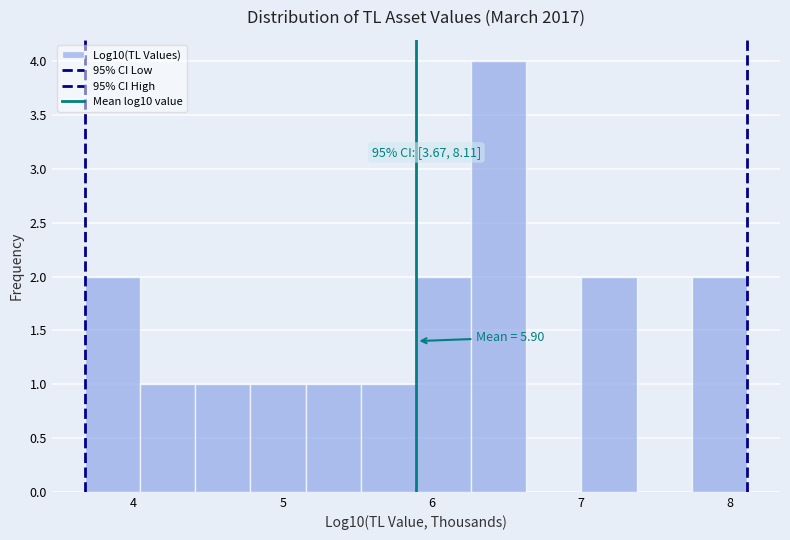

Around what value on the x-axis is the tallest bar? Give the approximate position of its centre, as read against the axis.

6.4